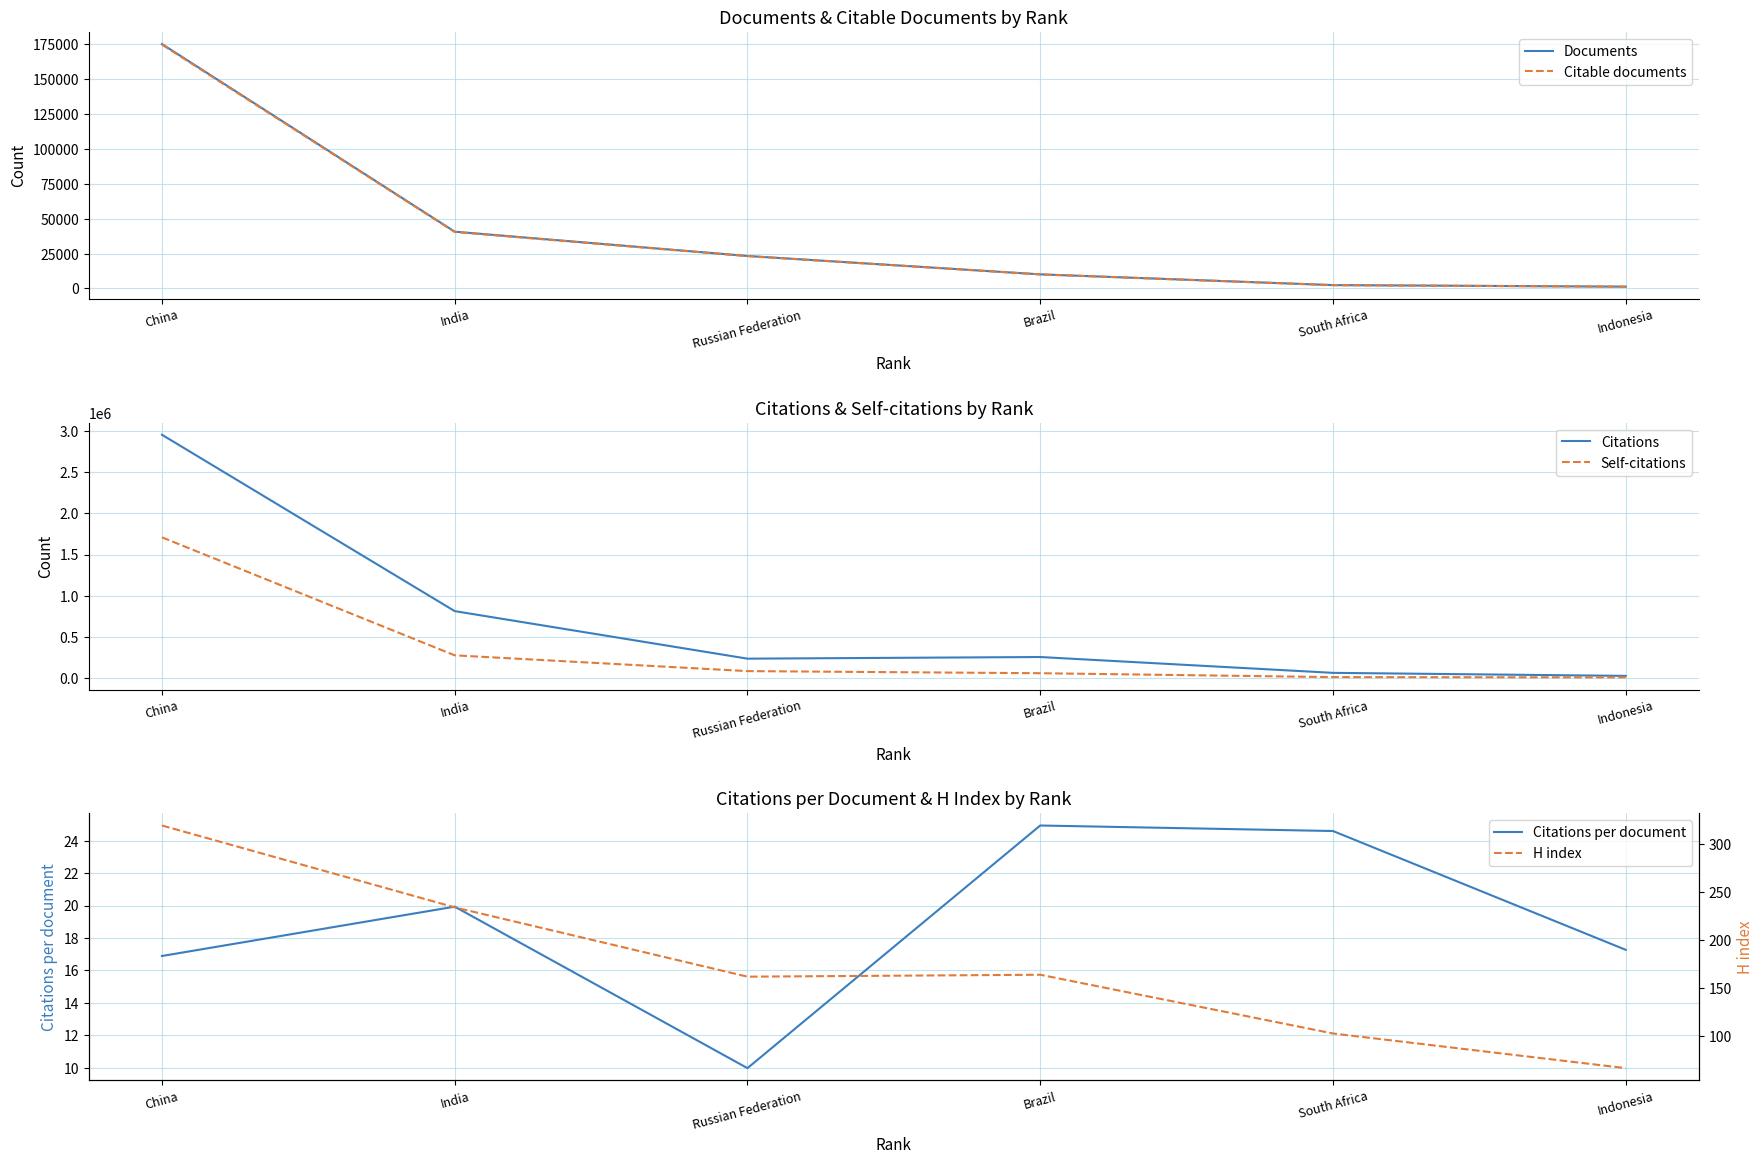

True or false: Citations and Citable documents intersect in this chart.

False